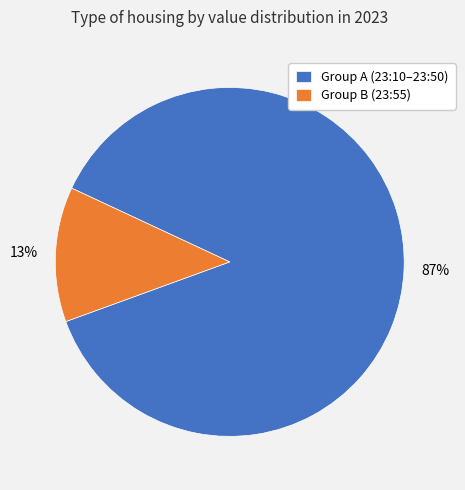

What is the majority slice?

Group A (23:10–23:50)